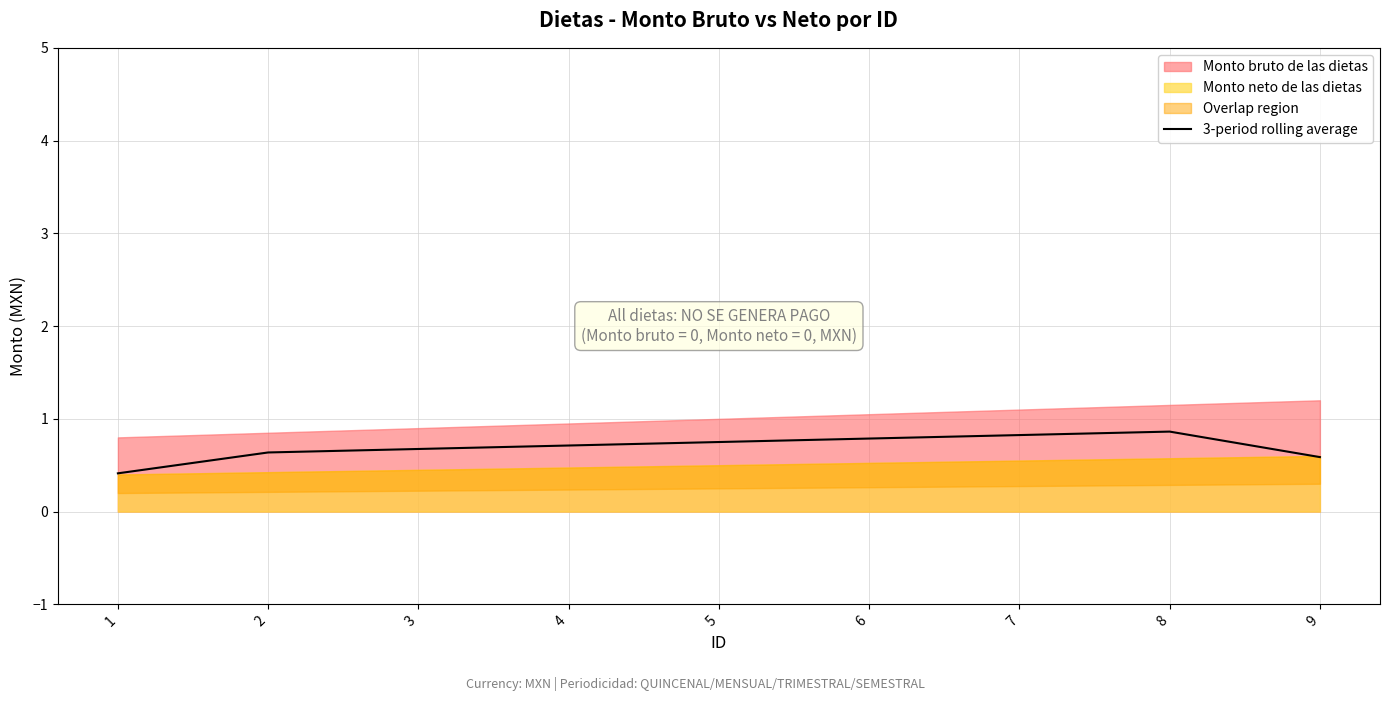

List the labels in order of value, smallest first.

1, 9, 2, 3, 4, 5, 6, 7, 8